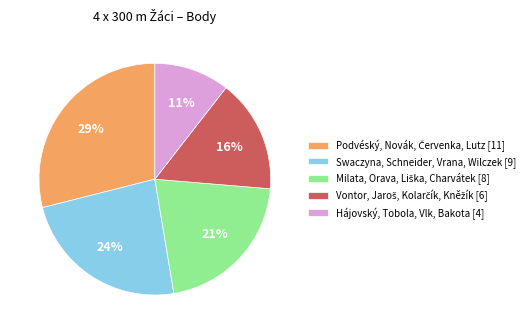

Count the number of slices in the pie.

5